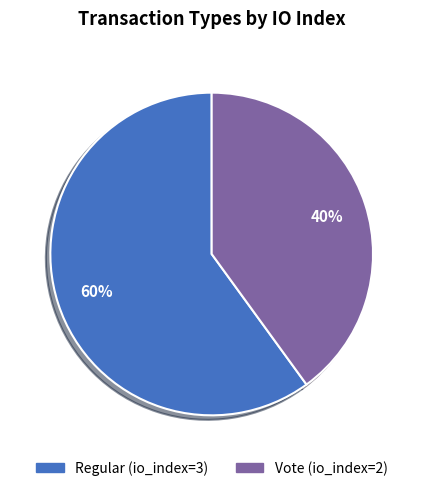

To the nearest percent, what portion does Vote (io_index=2) represent?

40%